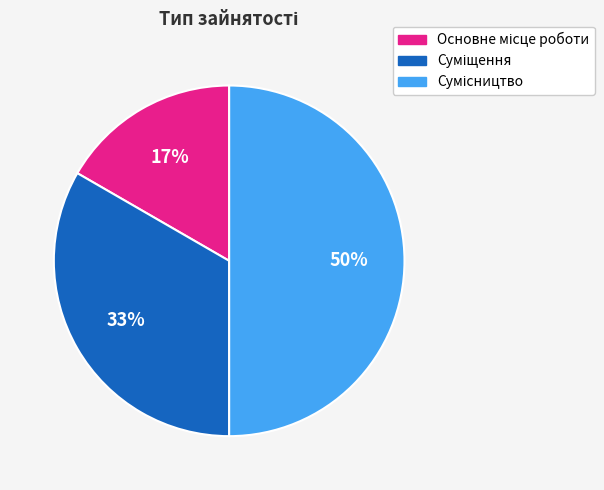

To the nearest percent, what is the average slice percentage?

33%